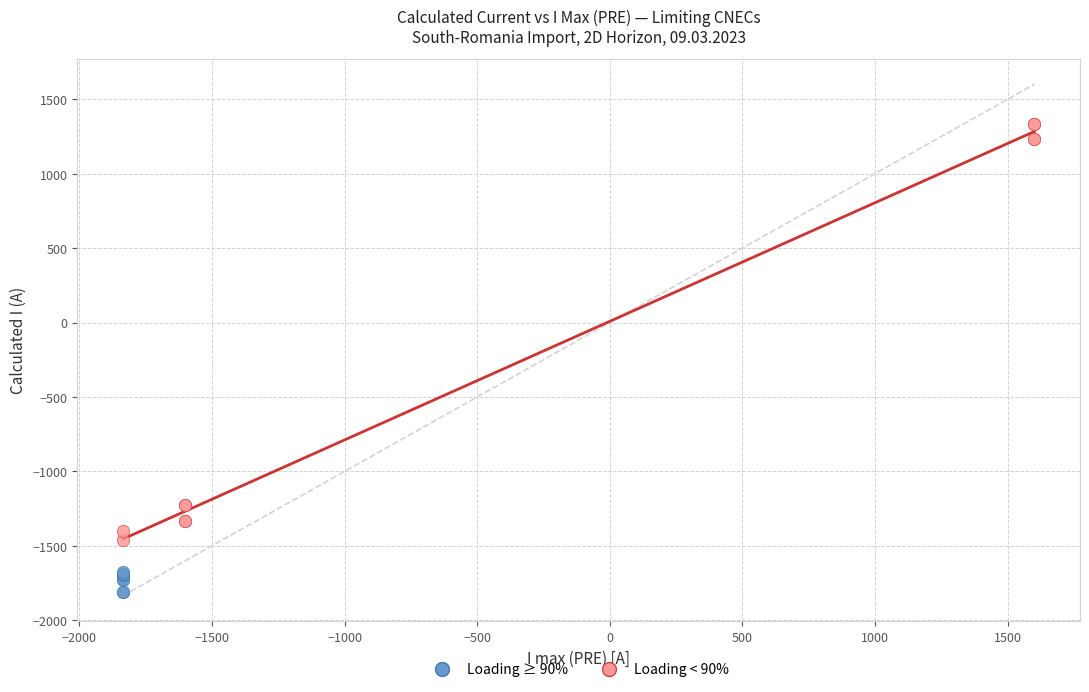

Which series contains the highest Y value?

Loading < 90%